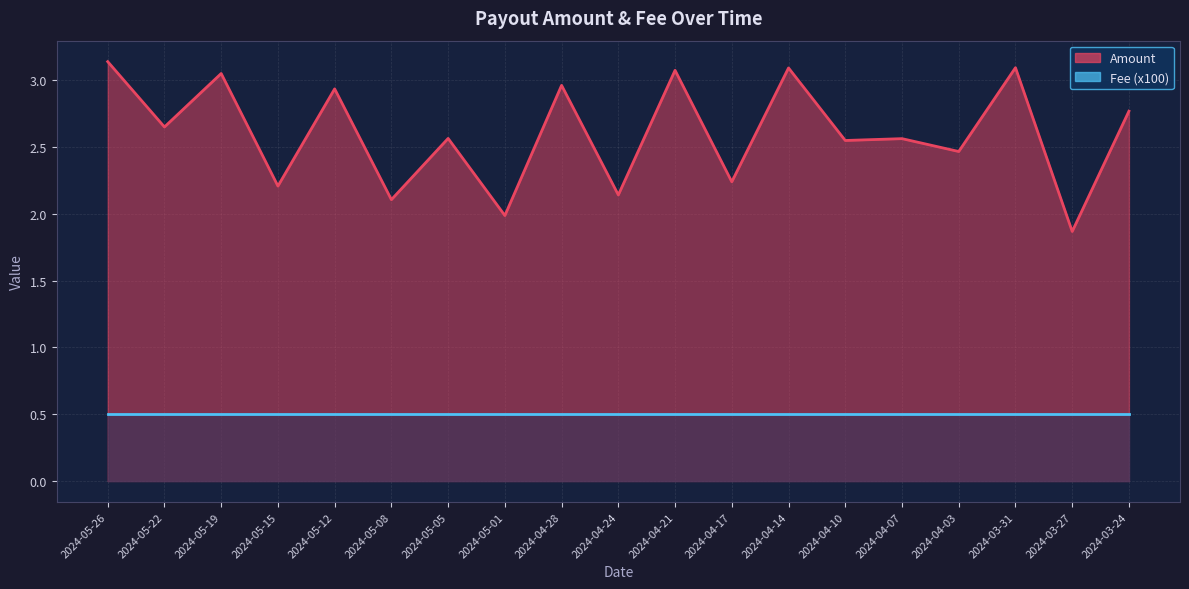

How many data points are less than 2?

2